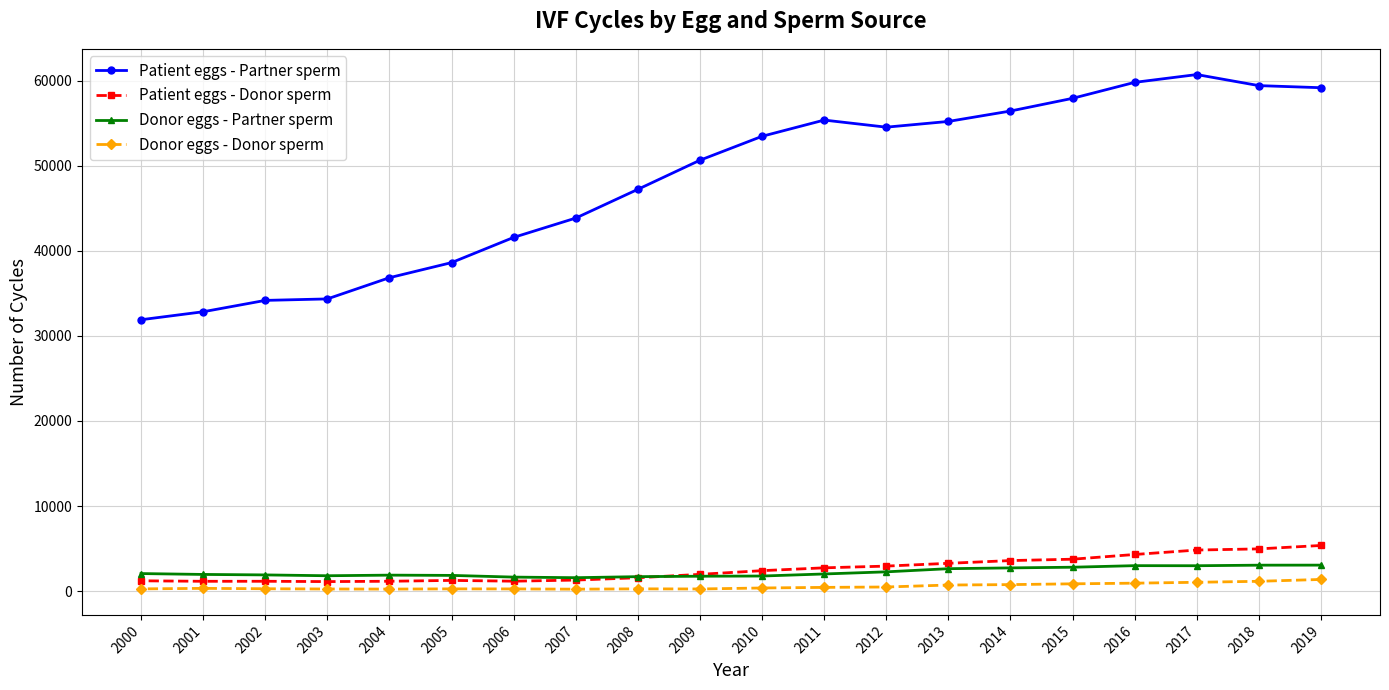

At 2010, list the series in order from smallest to largest.

Donor eggs - Donor sperm, Donor eggs - Partner sperm, Patient eggs - Donor sperm, Patient eggs - Partner sperm